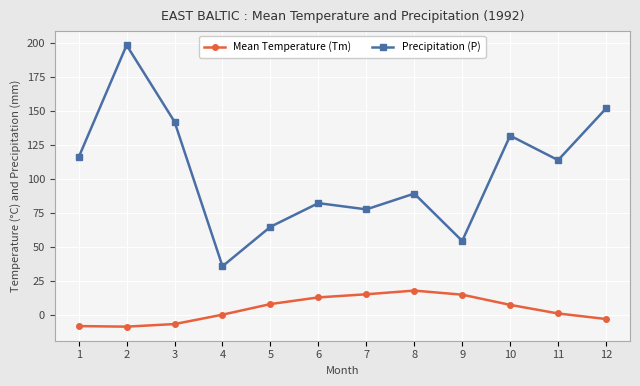

What is the value of the Mean Temperature (Tm) point at the 4th from the left?

0.6